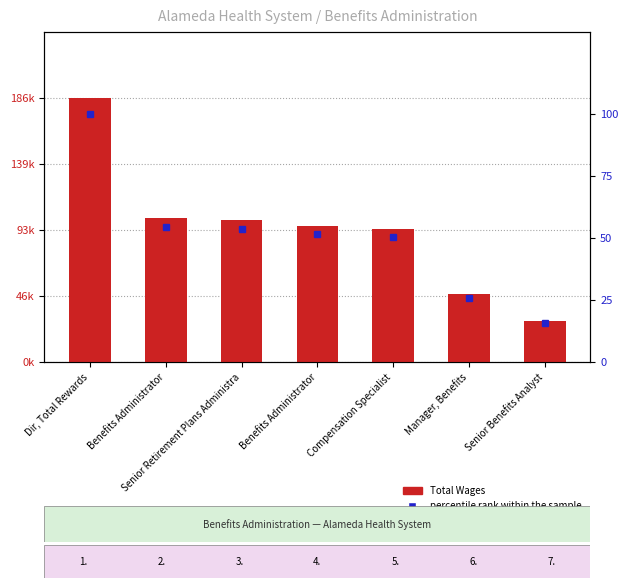

Reading left to right, transcribe all the data shown in this chart.

Total Wages: Dir, Total Rewards=186503.0	Benefits Administrator=101581.0	Senior Retirement Plans Administra=100423.0	Benefits Administrator=96191.0	Compensation Specialist=93722.0	Manager, Benefits=47861.0	Senior Benefits Analyst=29067.0
percentile rank within the sample: Dir, Total Rewards=100.0	Benefits Administrator=54.5	Senior Retirement Plans Administra=53.8	Benefits Administrator=51.6	Compensation Specialist=50.3	Manager, Benefits=25.7	Senior Benefits Analyst=15.6